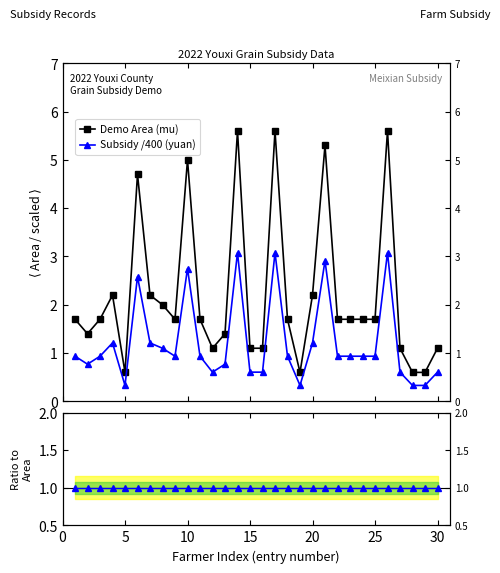

List the series in order of their overall mean, highest first.

Demo Area (mu), Subsidy /400 (yuan), Ratio subsidy/area